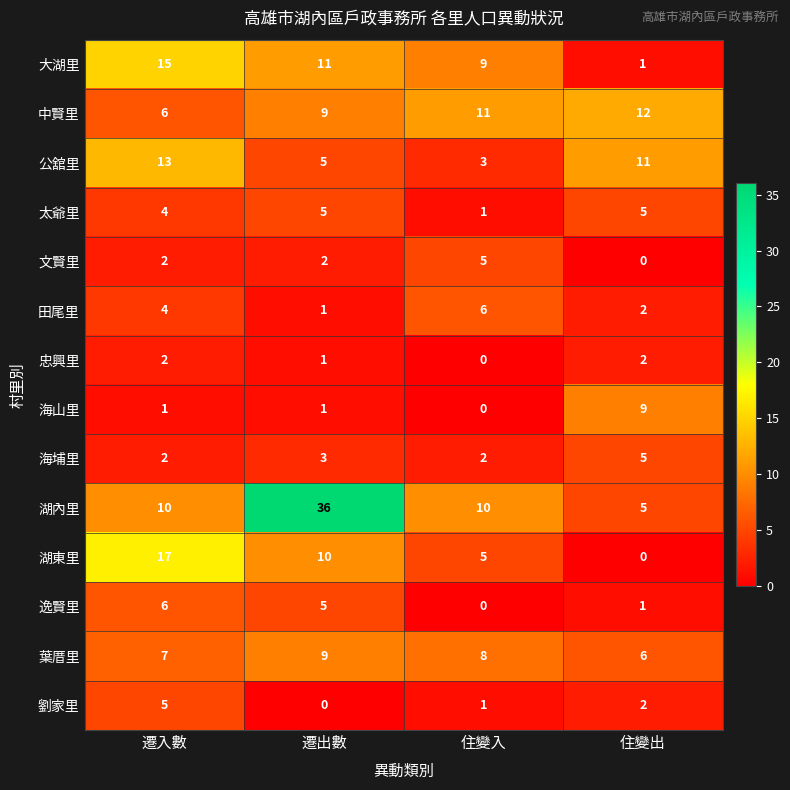

What is the difference between the maximum and minimum values in the 太爺里 series?

4